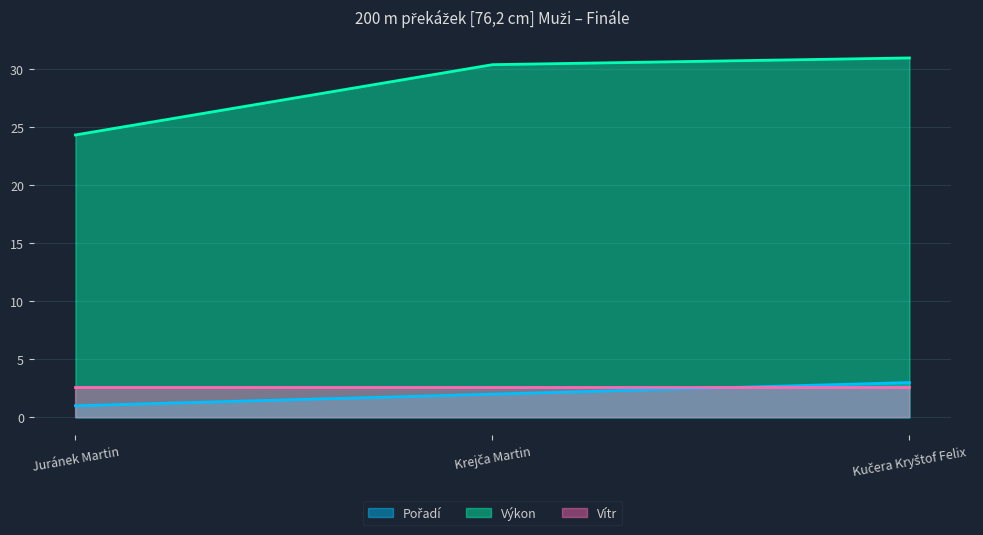

Is it true that Výkon equals 39.0 at Juránek Martin?

False